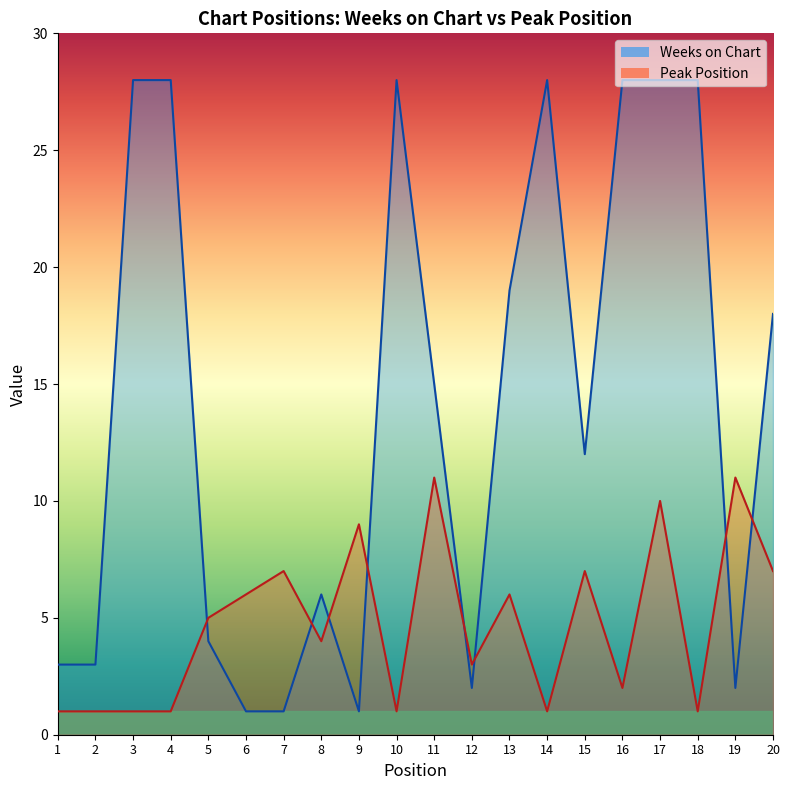

How many Peak Position values are between 1 and 7?

16